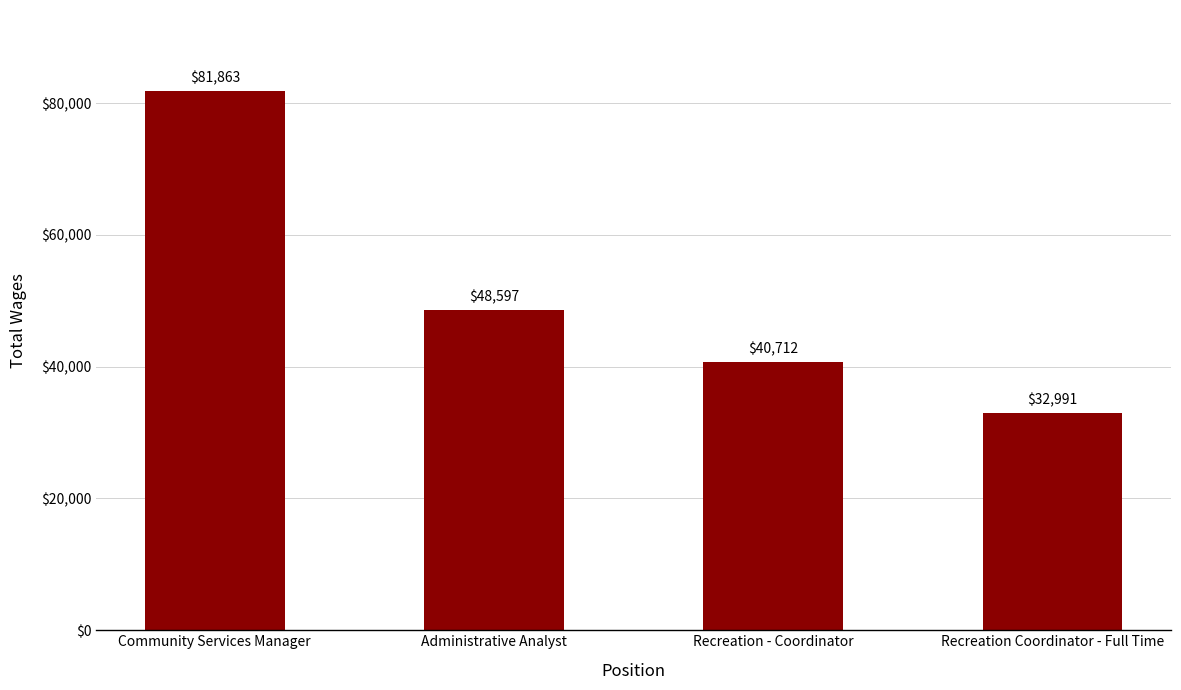

List the labels in order of value, largest first.

Community Services Manager, Administrative Analyst, Recreation - Coordinator, Recreation Coordinator - Full Time